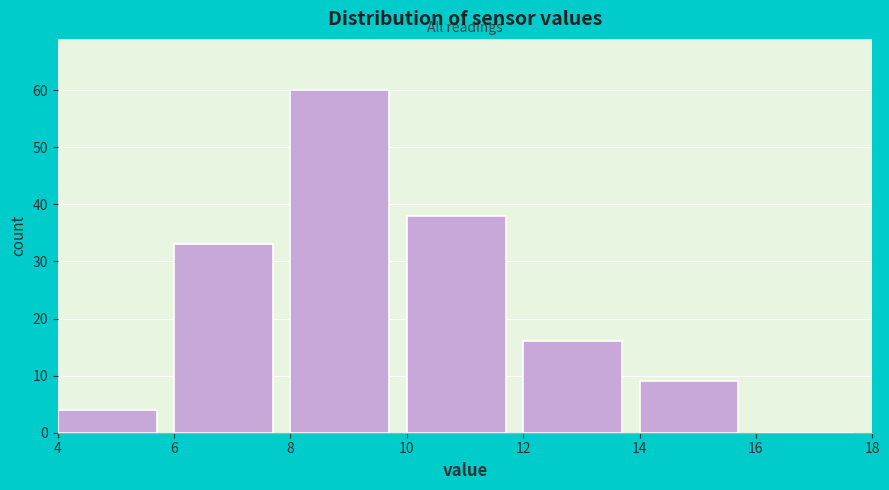

How tall is the bar that spans 6 to 8 on the x-axis? The values are not printed on the chart, so give them approximately, as read against the axis.

33